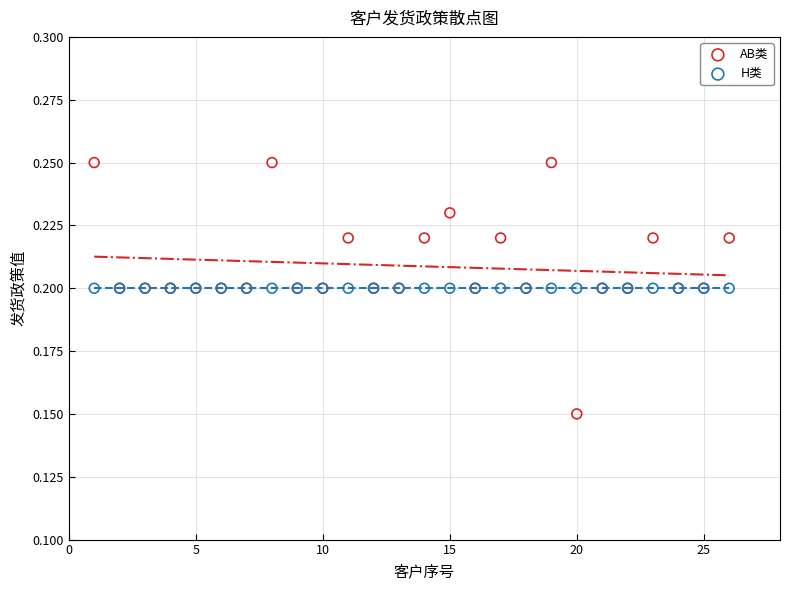

Which series contains the highest Y value?

AB类